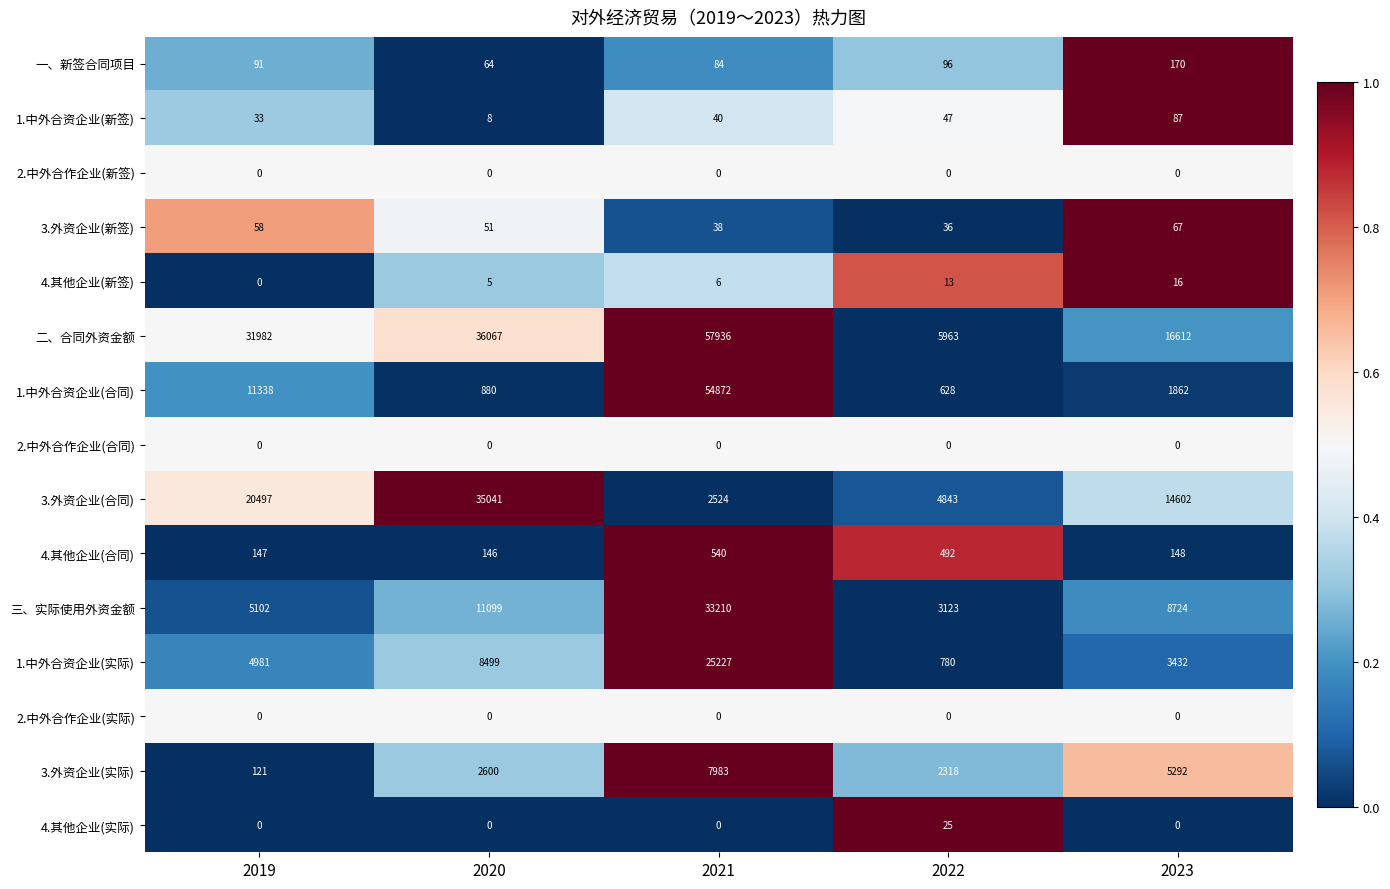

What is the greatest value displayed?

57936